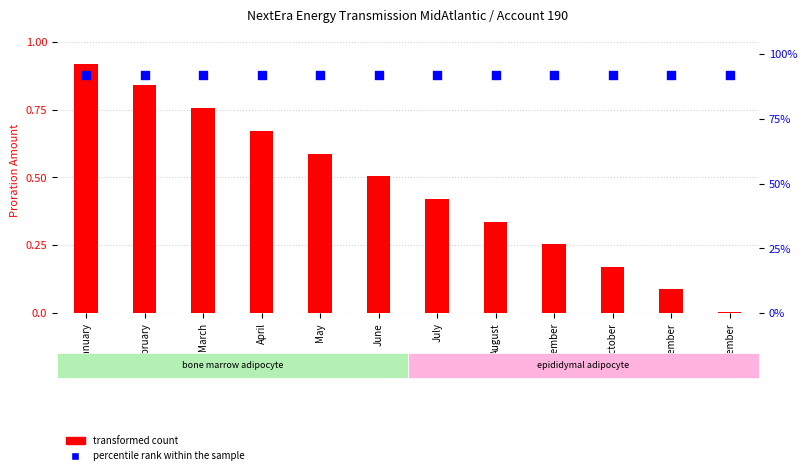

Which series has the largest Y range (max minus min)?

transformed count